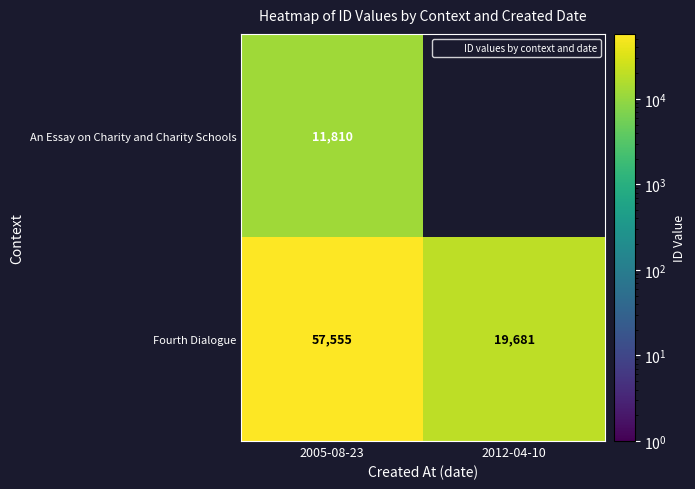

What is the maximum value shown in the chart?

57555.0